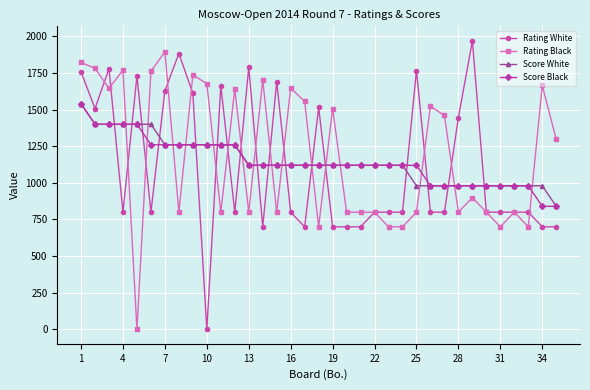

How many positive values does the Rating Black series have?

34